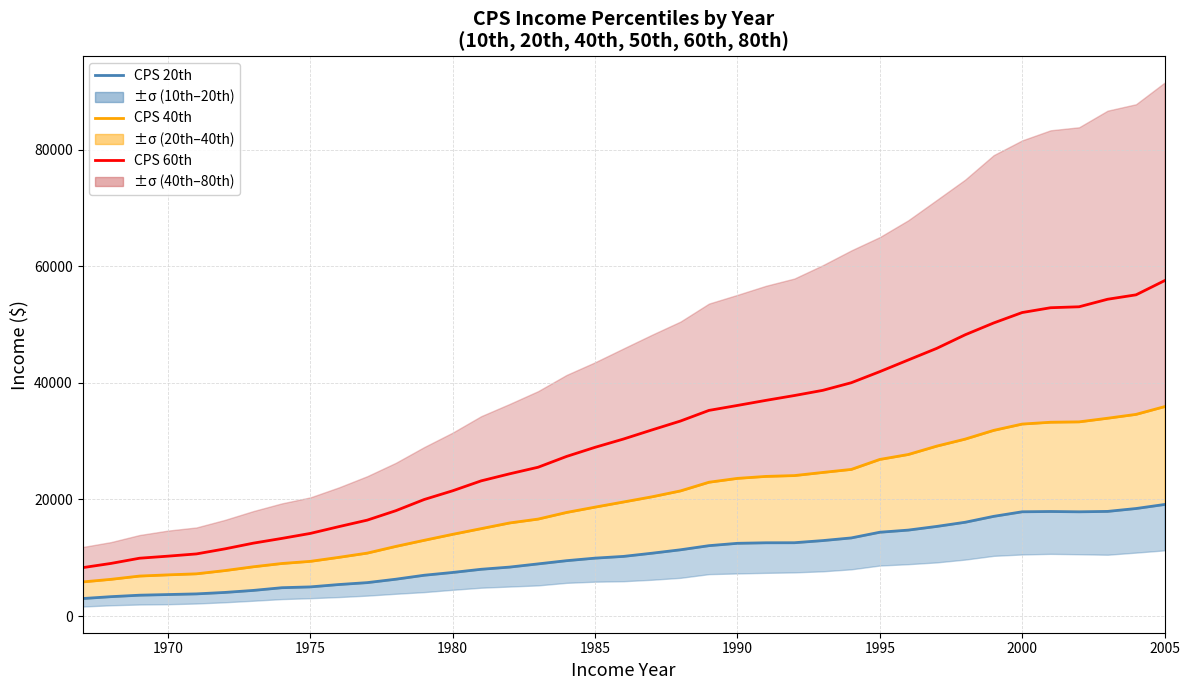

Which series changed the most between 1965 and 33?

CPS 60th